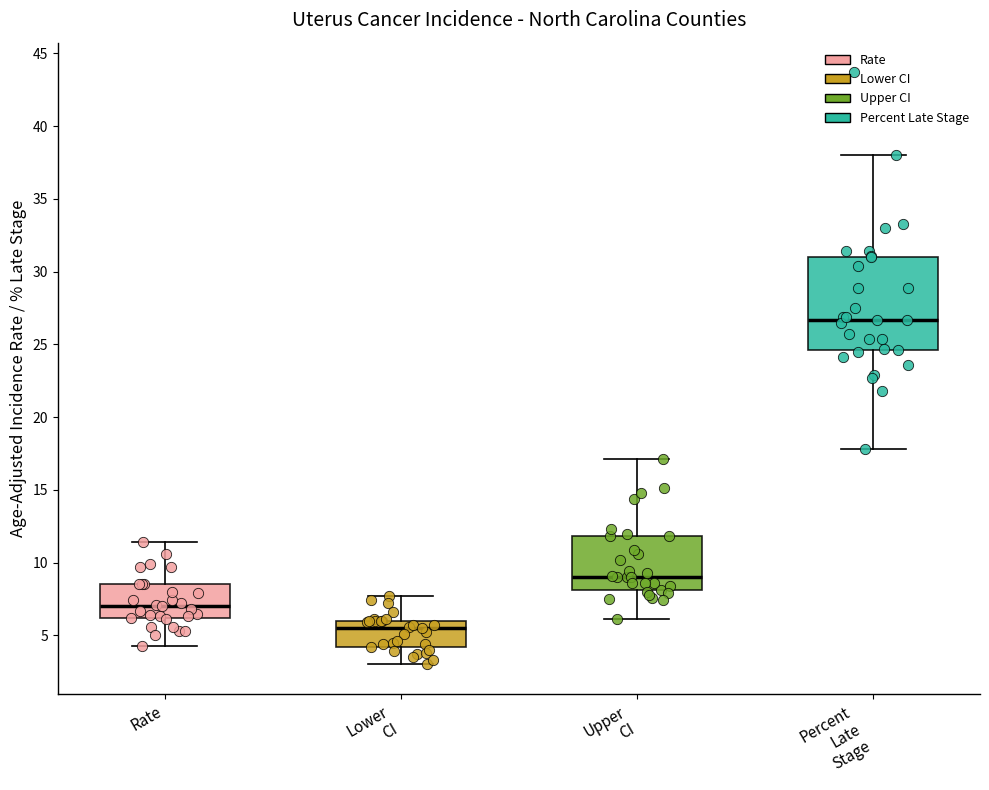

Which box's median line is the highest?

Percent Late Stage